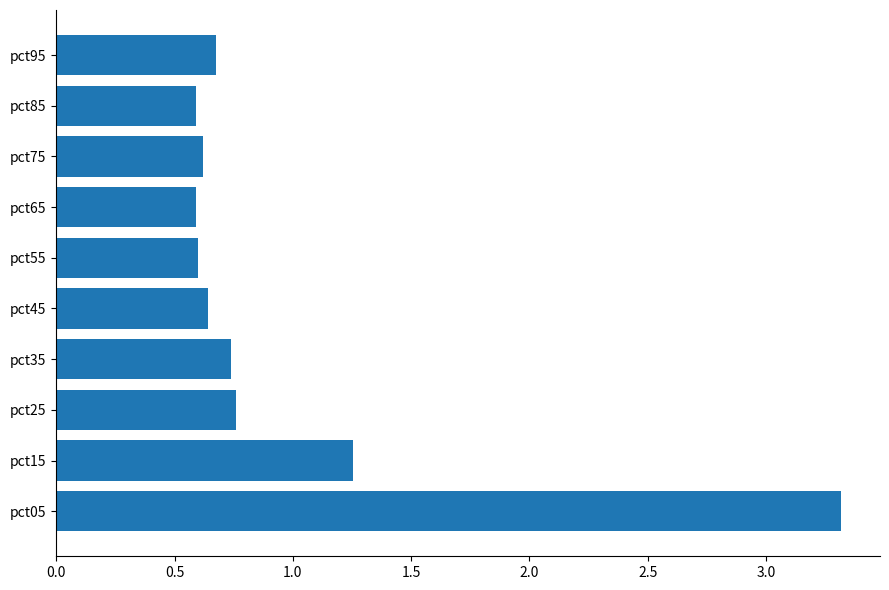

Approximately how many times larger is the value at pct95 compared to pct15?

0.5